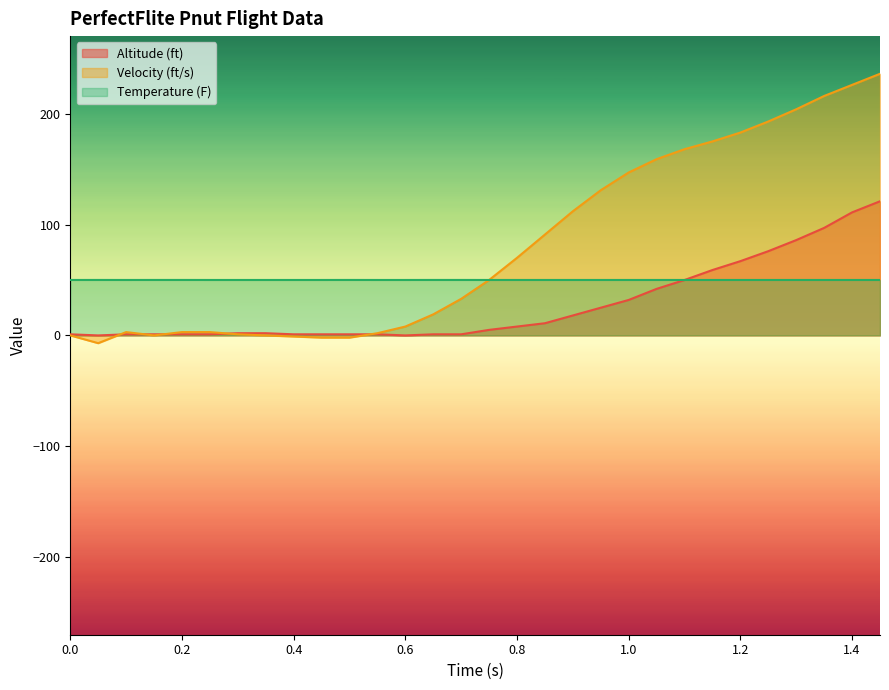

Reading left to right, extract all data points from this chart.

Altitude (ft): 1.0	0.0	1.0	1.0	1.0	1.0	2.0	2.0	1.0	1.0	1.0	1.0	0.0	1.0	1.0	5.0	8.0	11.0	18.0	25.0	32.0	42.0	50.0	59.0	67.0	76.0	86.0	97.0	111.0	121.0
Velocity (ft/s): 0.0	-7.0	3.0	0.0	3.0	3.0	1.0	0.0	-1.0	-2.0	-2.0	2.0	8.0	19.0	33.0	50.0	70.0	91.0	112.0	131.0	147.0	159.0	168.0	175.0	183.0	193.0	204.0	216.0	226.0	236.0
Temperature (F): 50.0	50.0	50.0	50.0	50.0	50.0	50.0	50.0	50.0	50.0	50.0	50.0	50.0	50.0	50.0	50.0	50.0	50.0	50.0	50.0	50.0	50.0	50.0	50.0	50.0	50.0	50.0	50.0	50.0	50.0